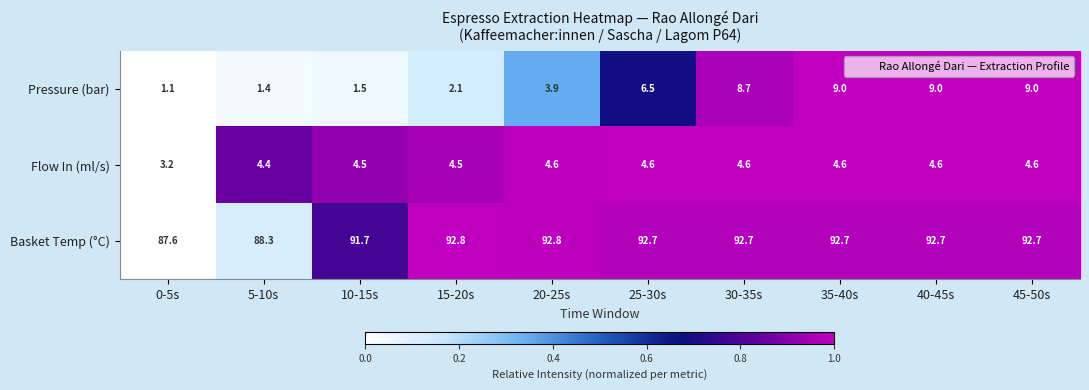

Rank the series at 25-30s from lowest to highest value.

Flow In (ml/s), Pressure (bar), Basket Temp (°C)